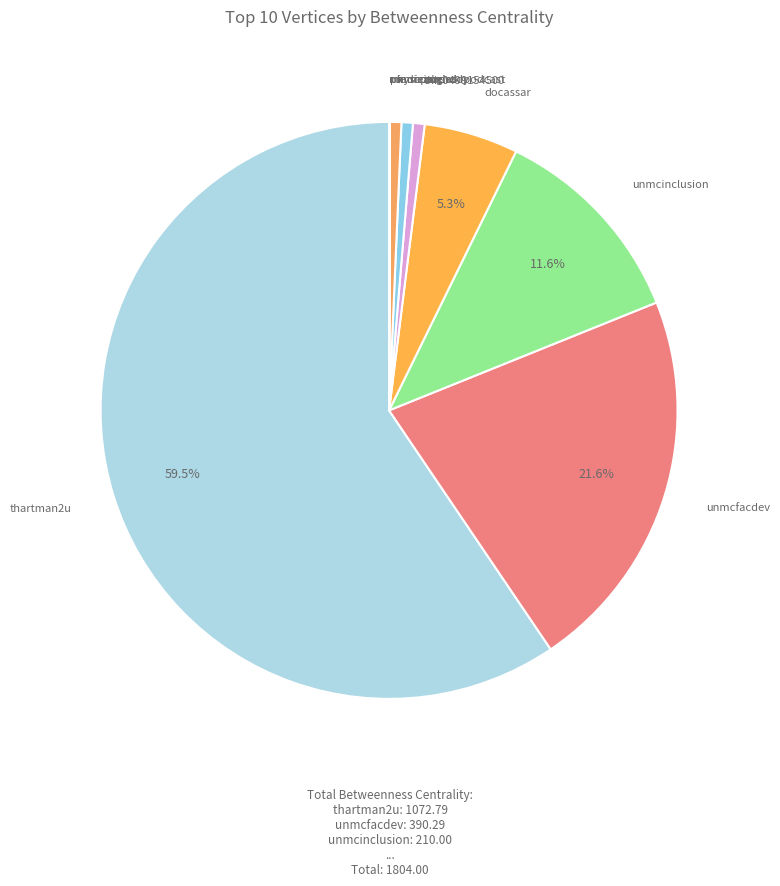

Is there any slice that represents more than half of the pie?

Yes